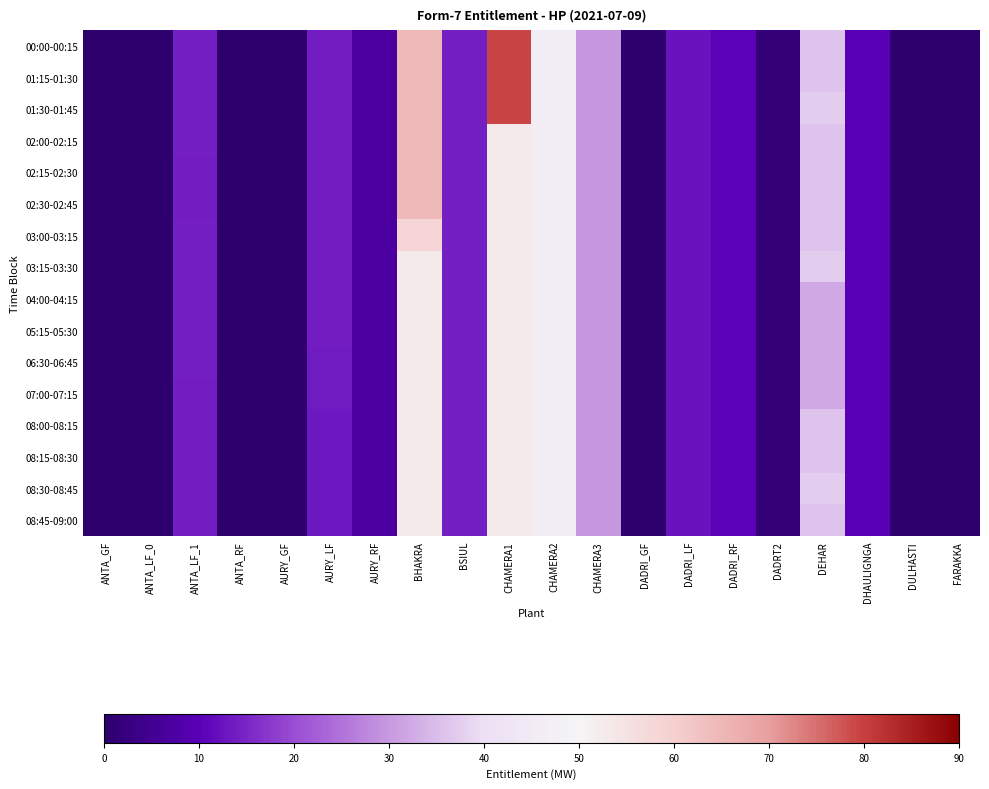

At how many categories does at least one series exceed 66?

1